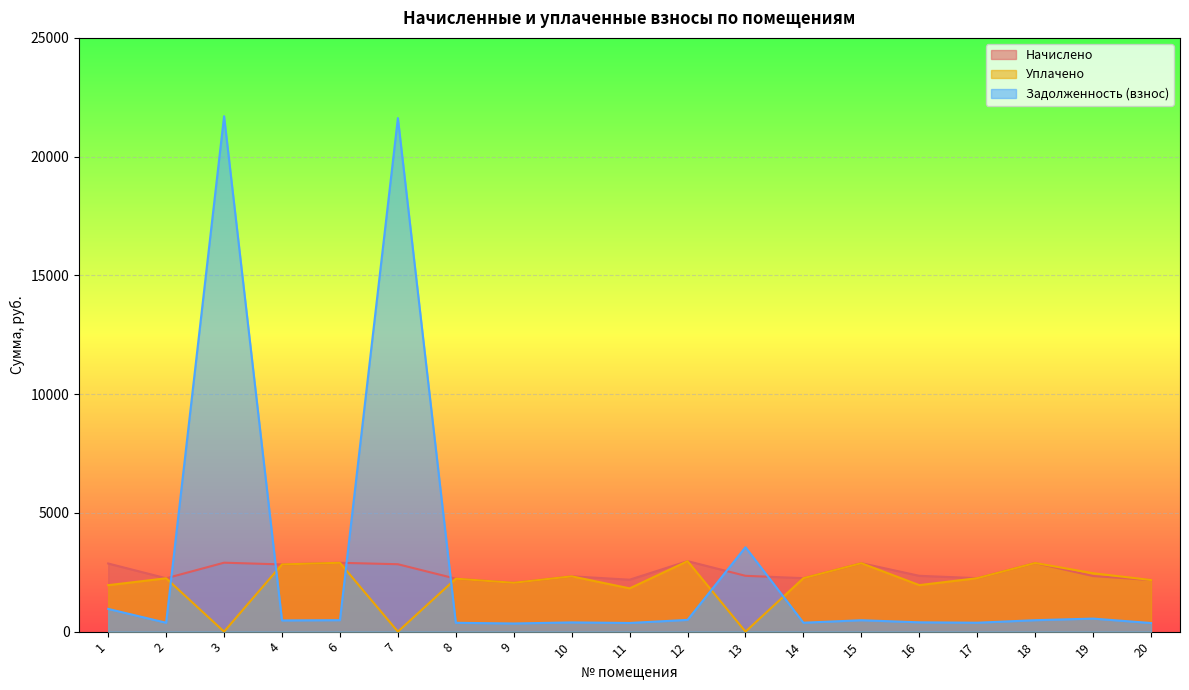

Which series changed the most between 1 and 8?

Начислено